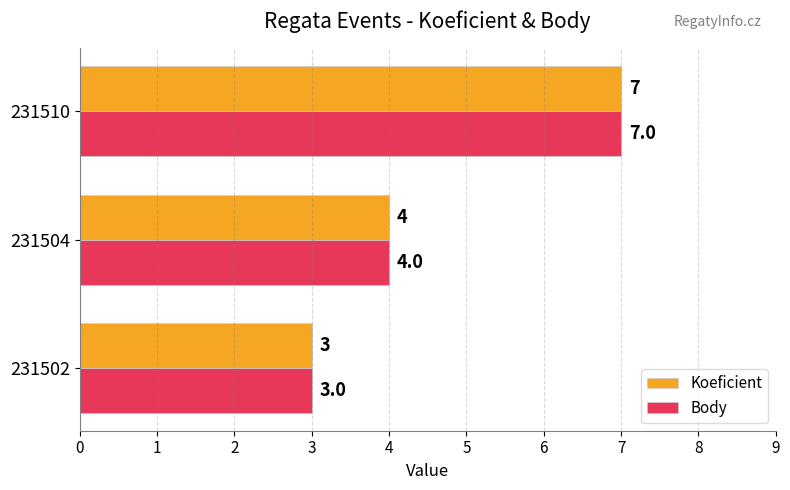

Count the Koeficient values in the range 3 to 7.

3